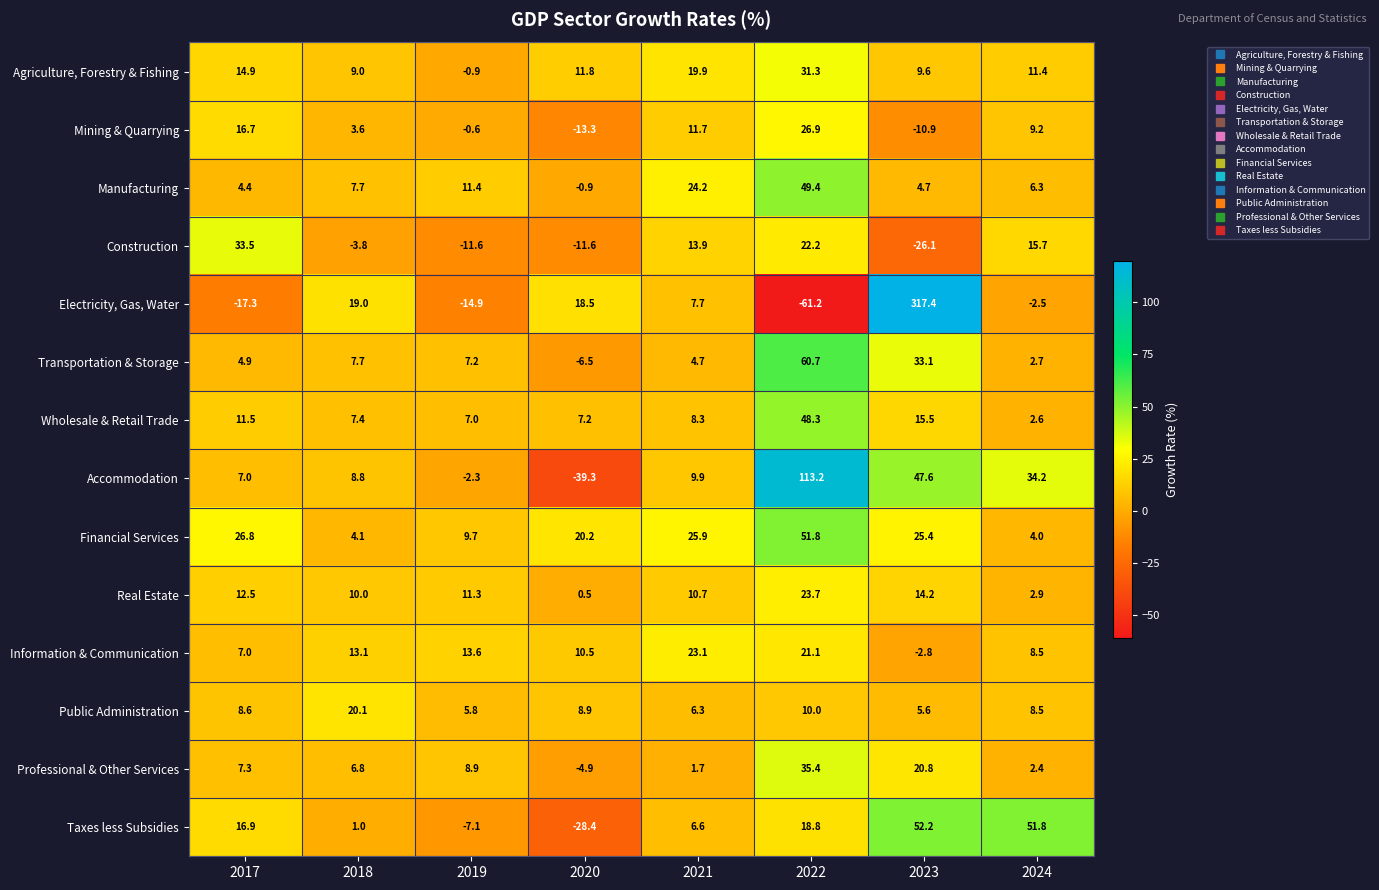

Rank the series at 2021 from lowest to highest value.

Professional & Other Services, Transportation & Storage, Public Administration, Taxes less Subsidies, Electricity, Gas, Water, Wholesale & Retail Trade, Accommodation, Real Estate, Mining & Quarrying, Construction, Agriculture, Forestry & Fishing, Information & Communication, Manufacturing, Financial Services